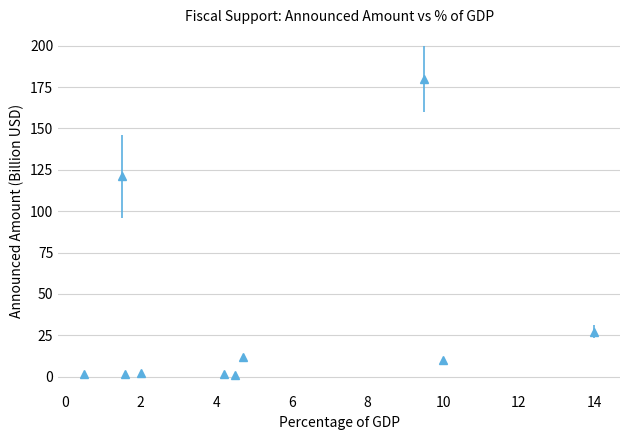

What is the average value?

35.7